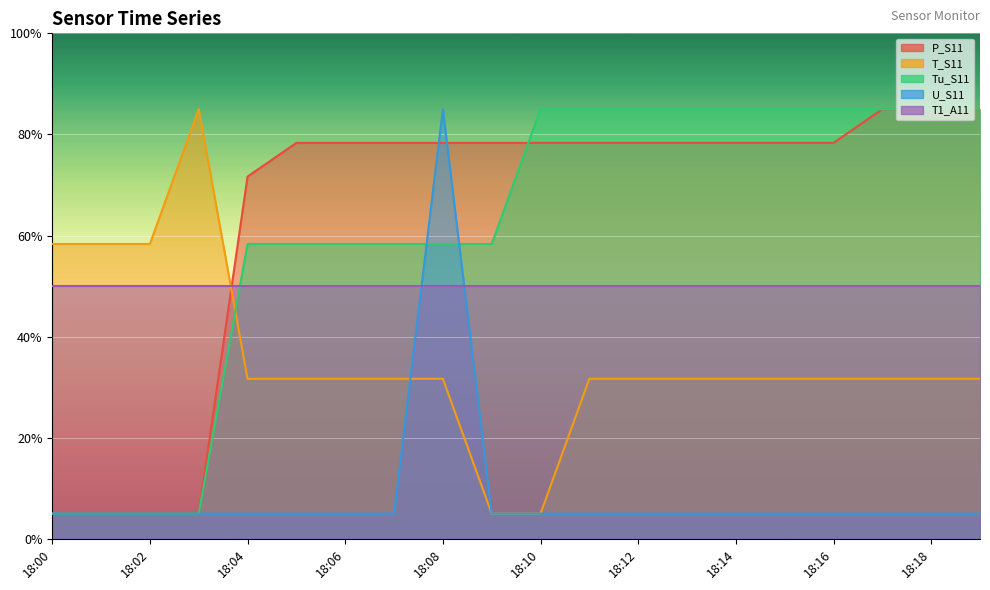

The value of U_S11 at 18:09 is 5.0. True or false?

True